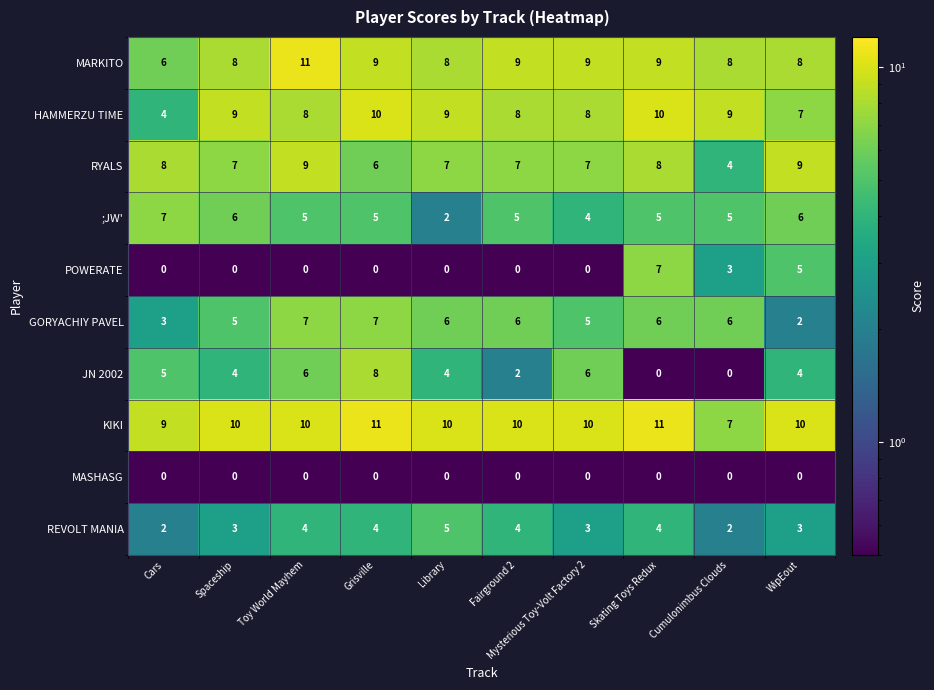

Where does the ;JW' series first go above 5?

Cars